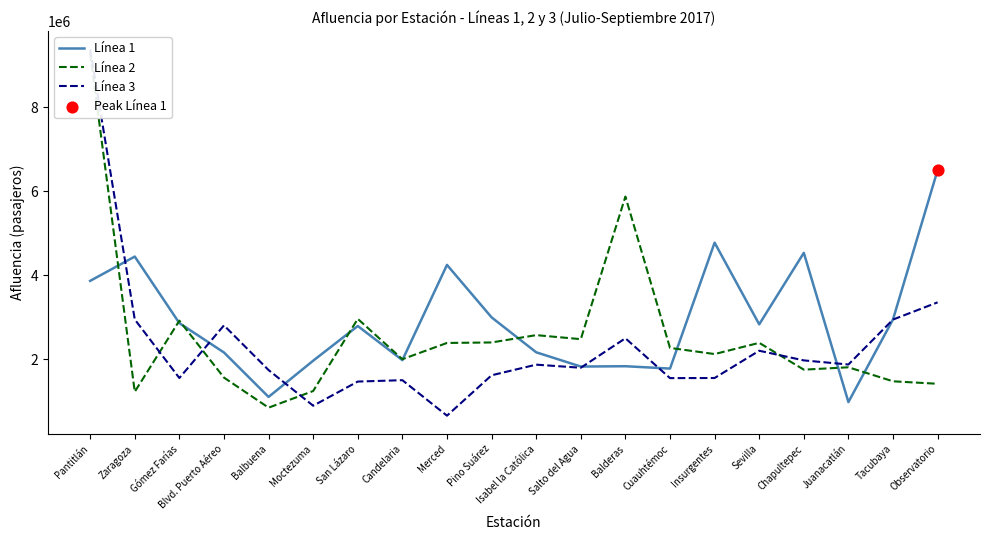

What is the total value across all series at Balbuena?

3677456